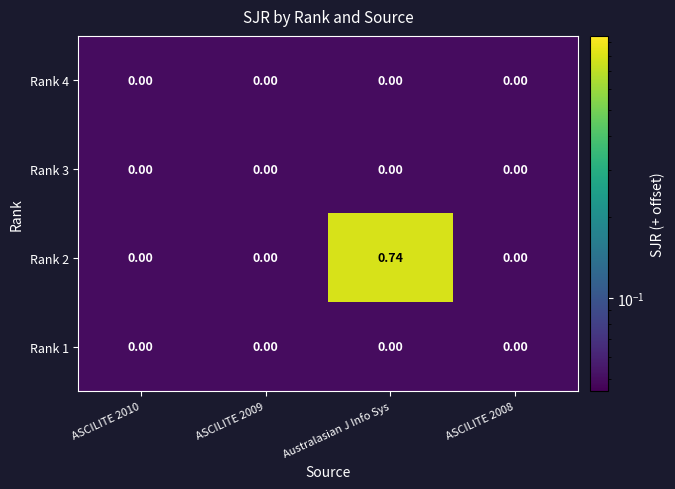

At which category is the sum across all series the highest?

Australasian J Info Sys